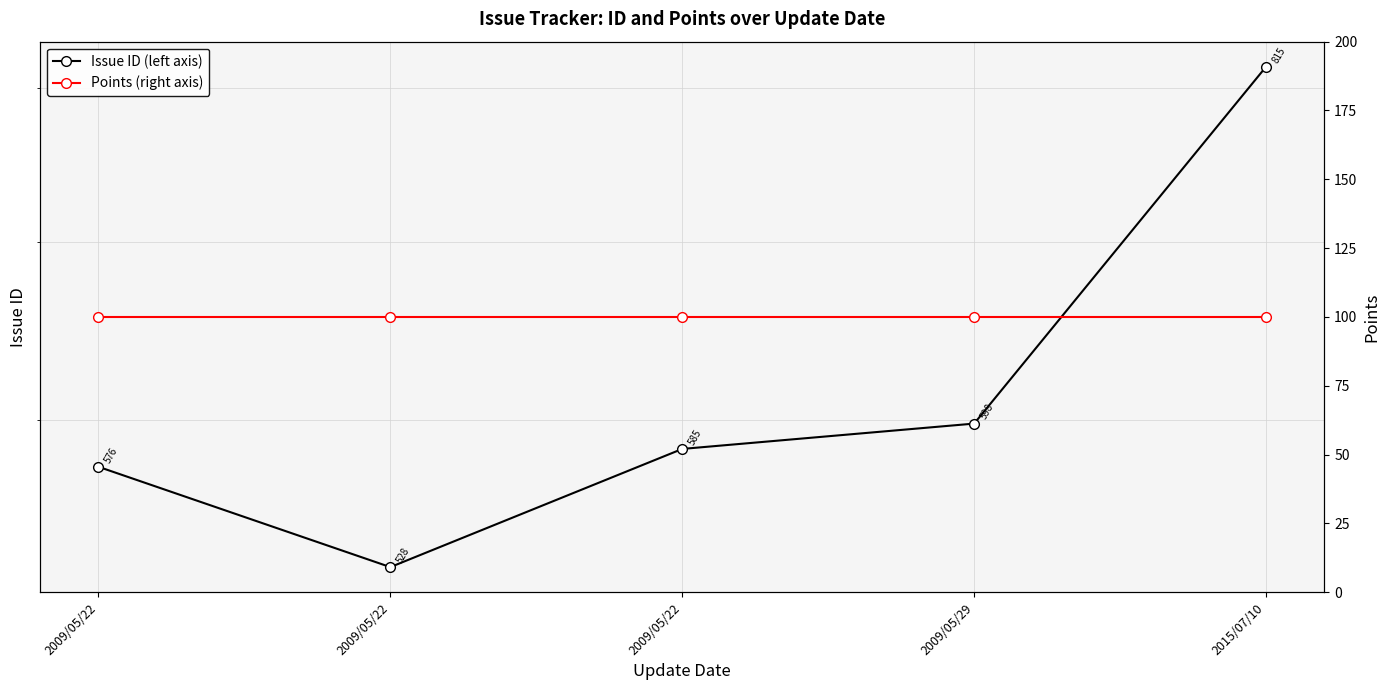

How many categories are shown in the chart?

5